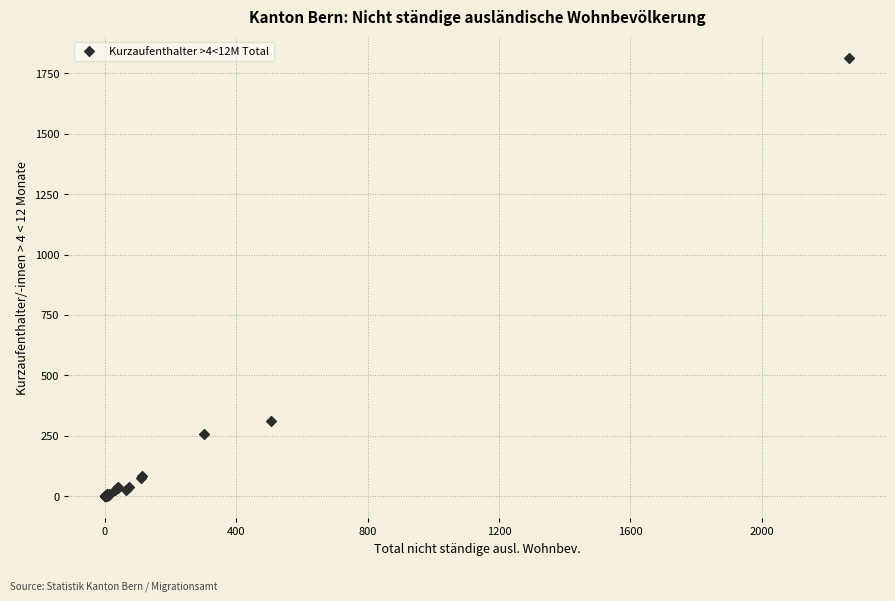

What Y value in the scatter plot is closest to 906?

311